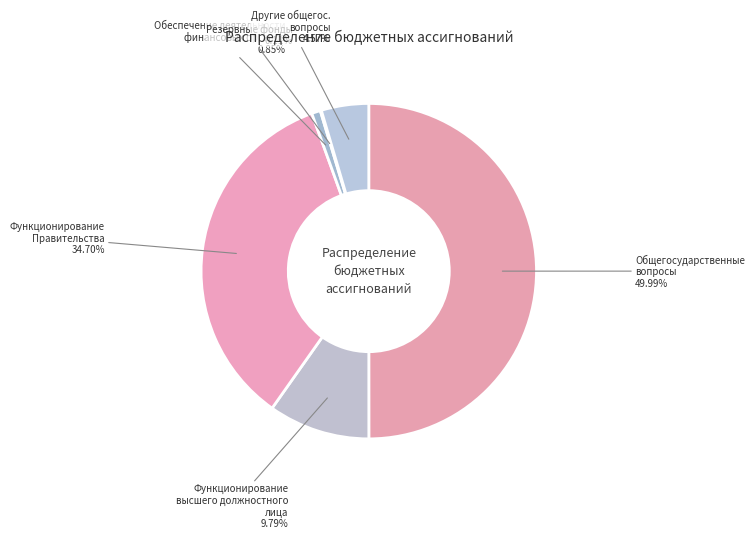

To the nearest percent, what is the difference between the largest and smallest slice percentages?

50%